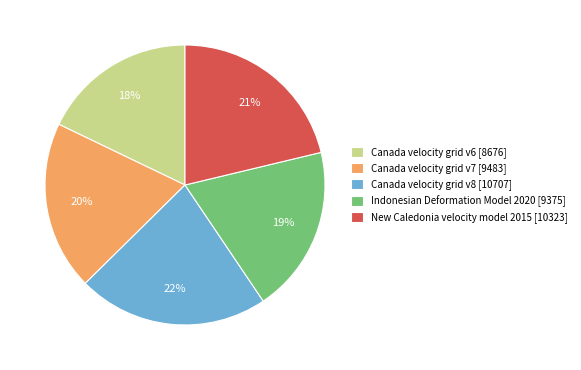

Approximately how many times larger is the value at Canada velocity grid v8 [10707] compared to Canada velocity grid v7 [9483]?

1.1